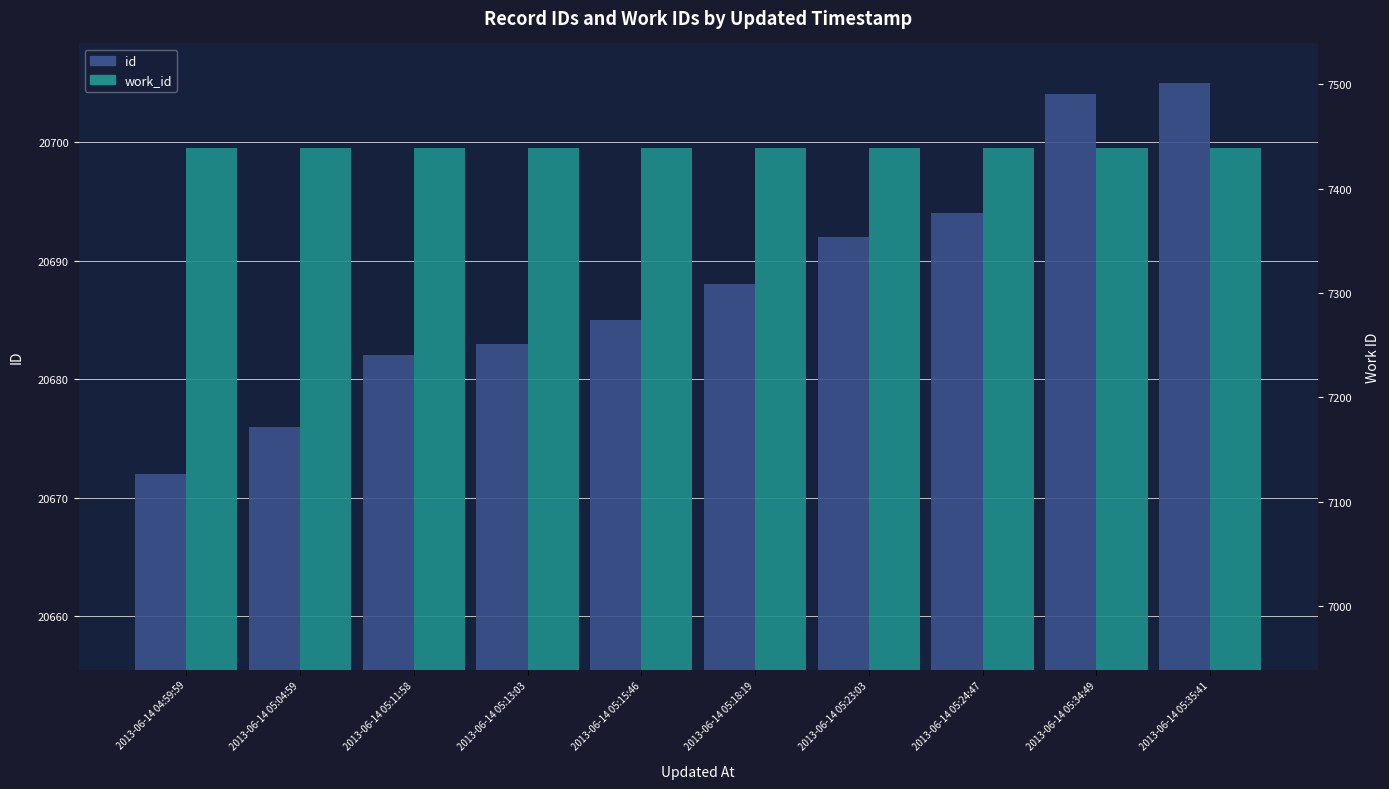

Which series has the largest range (max minus min)?

id